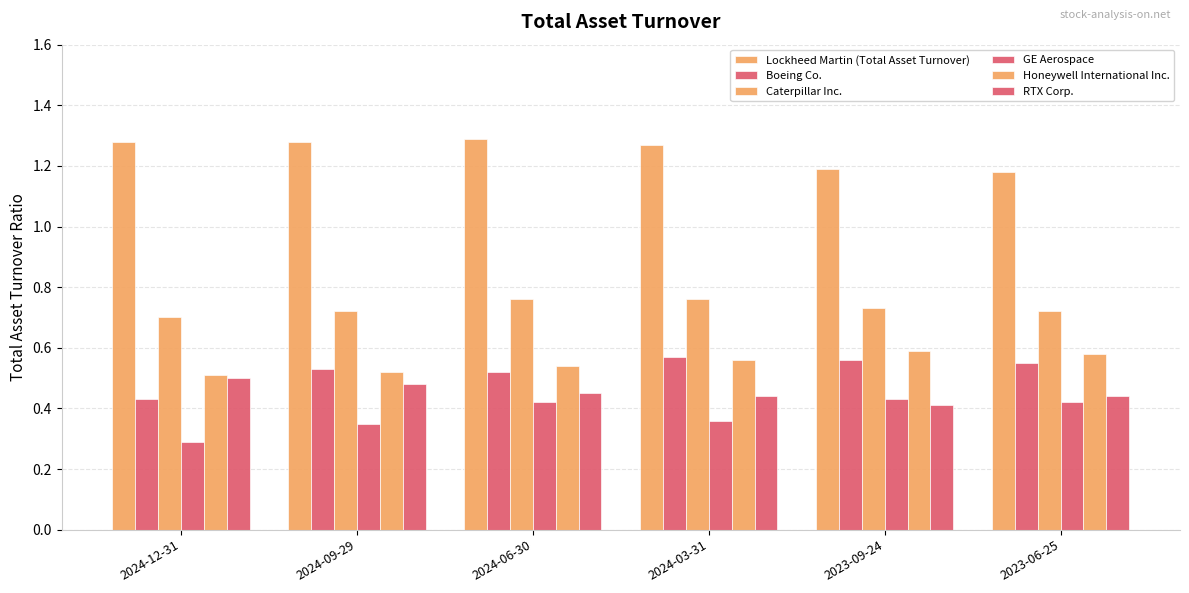

Between 2024-12-31 and 2023-06-25, which series saw the biggest shift?

GE Aerospace